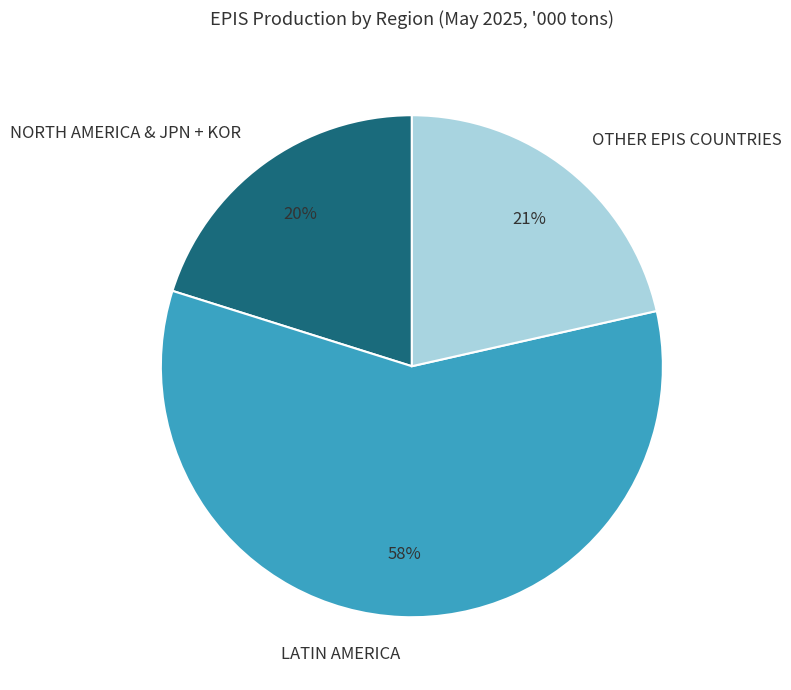

To the nearest percent, what is the average slice percentage?

33%